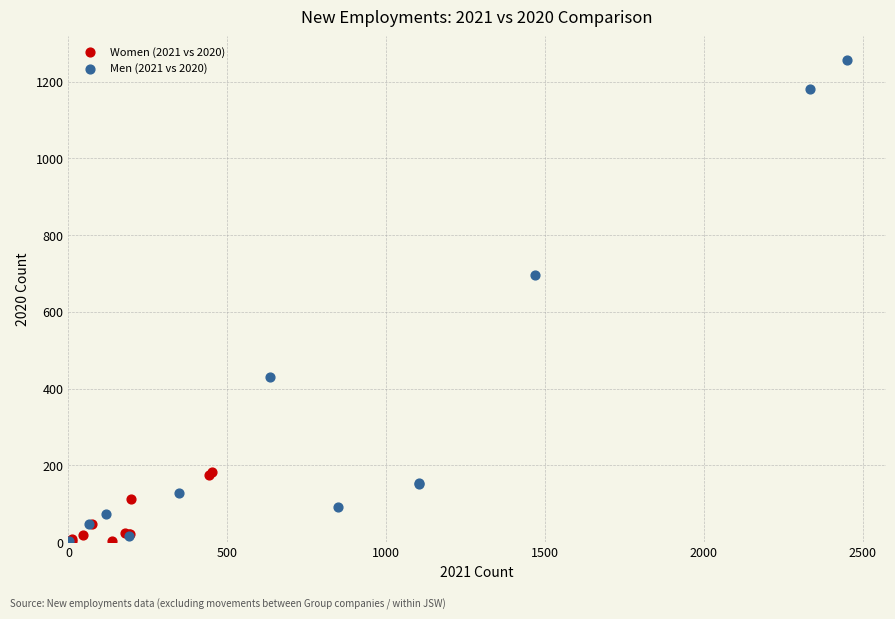

Which series contains the highest Y value?

Men (2021 vs 2020)